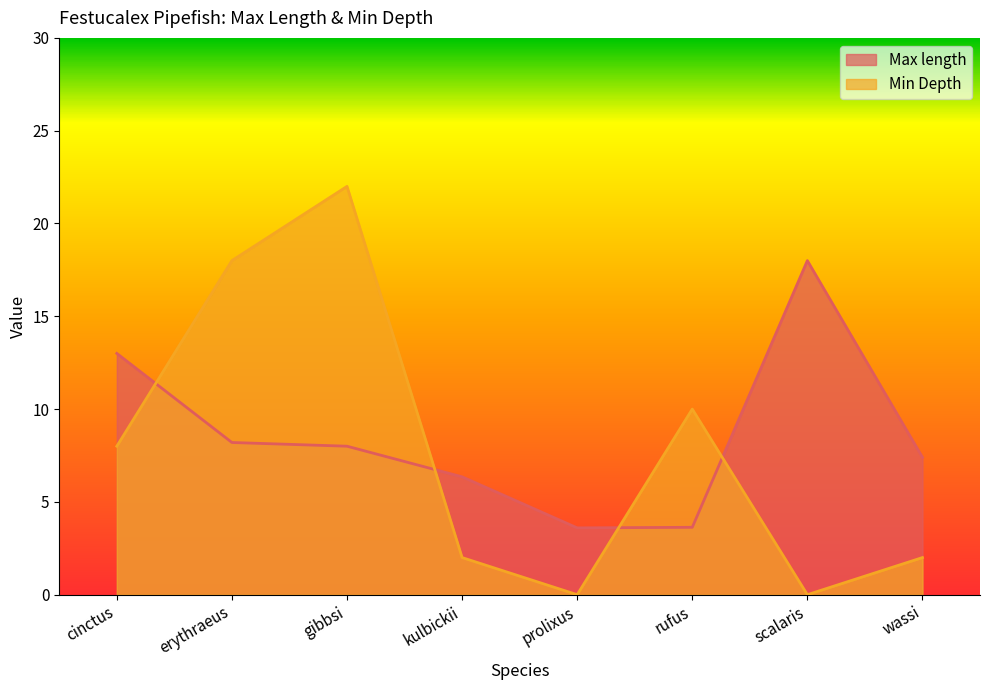

Is it true that Max length equals 7.4 at wassi?

True